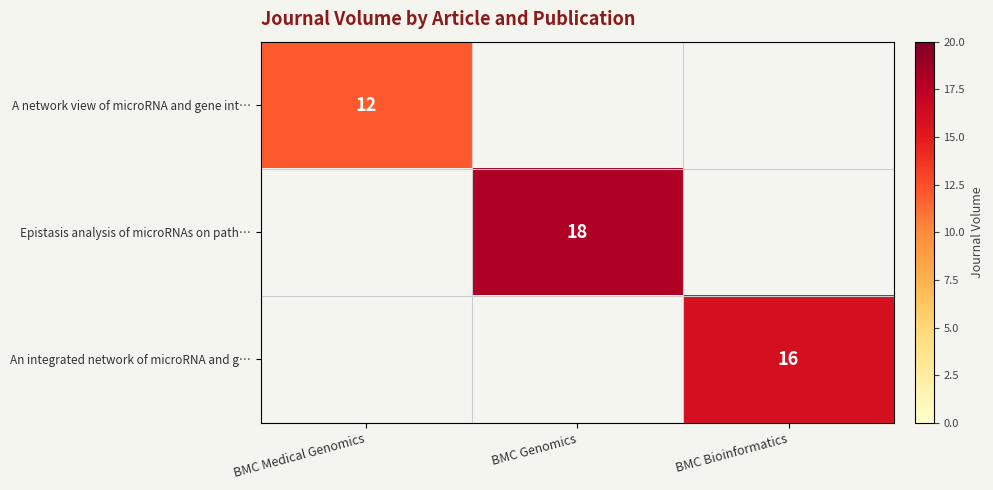

What is the maximum value shown in the chart?

18